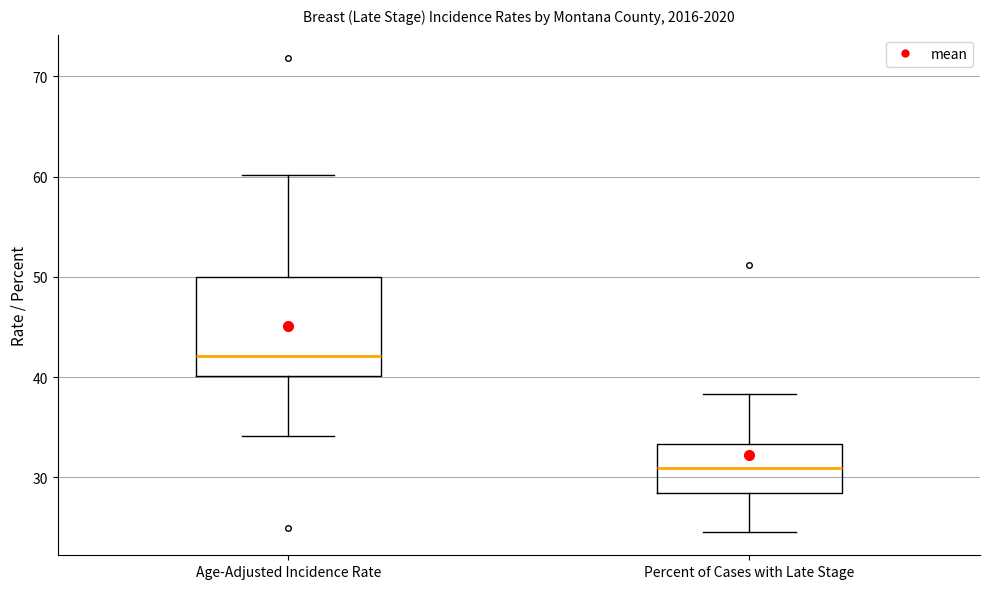

Reading left to right, read every box against the y-axis: the position of its median line, the range the box covers, and the ends of its whiskers. The values are not printed on the chart, so give them approximately, as read against the axis.

Age-Adjusted Incidence Rate: median 42, box 40 to 50, whiskers 34 to 60
Percent of Cases with Late Stage: median 31, box 29 to 33, whiskers 25 to 38